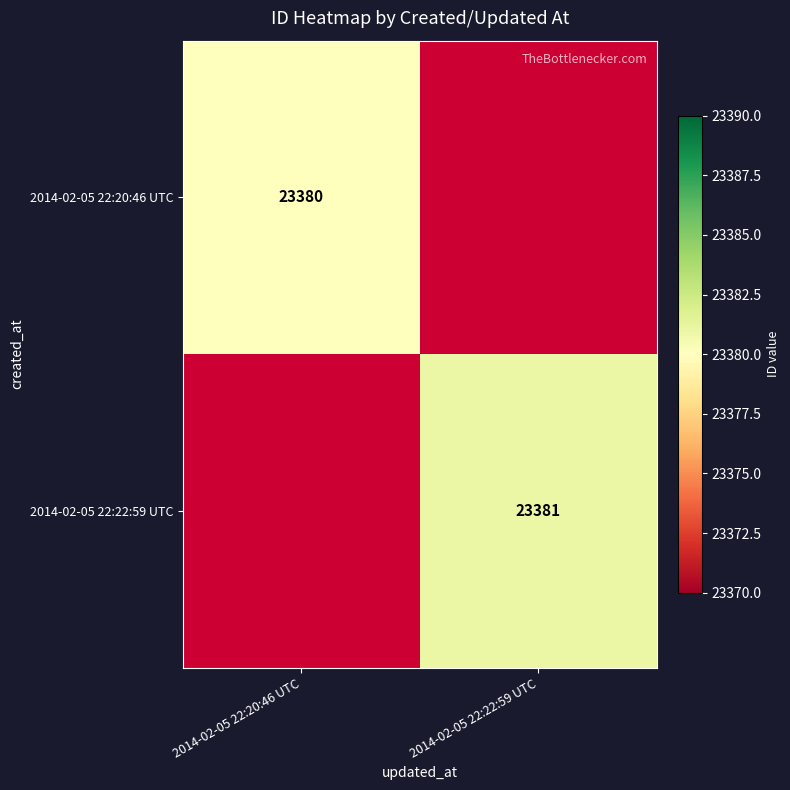

The 2014-02-05 22:22:59 UTC series shows 40304.6 at 2014-02-05 22:22:59 UTC. True or false?

False